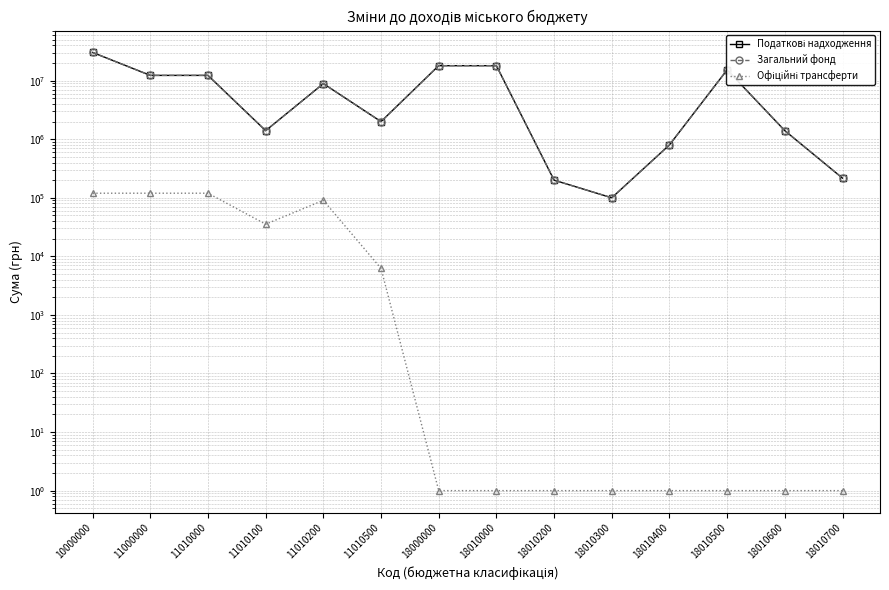

Where is Офіційні трансферти nearest to the value 59855?

11010100